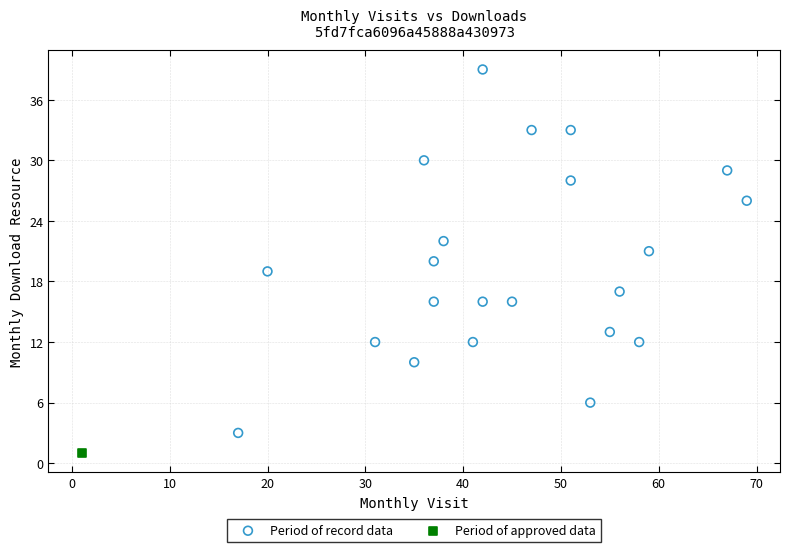

What are all the series names shown in the legend?

Period of record data, Period of approved data